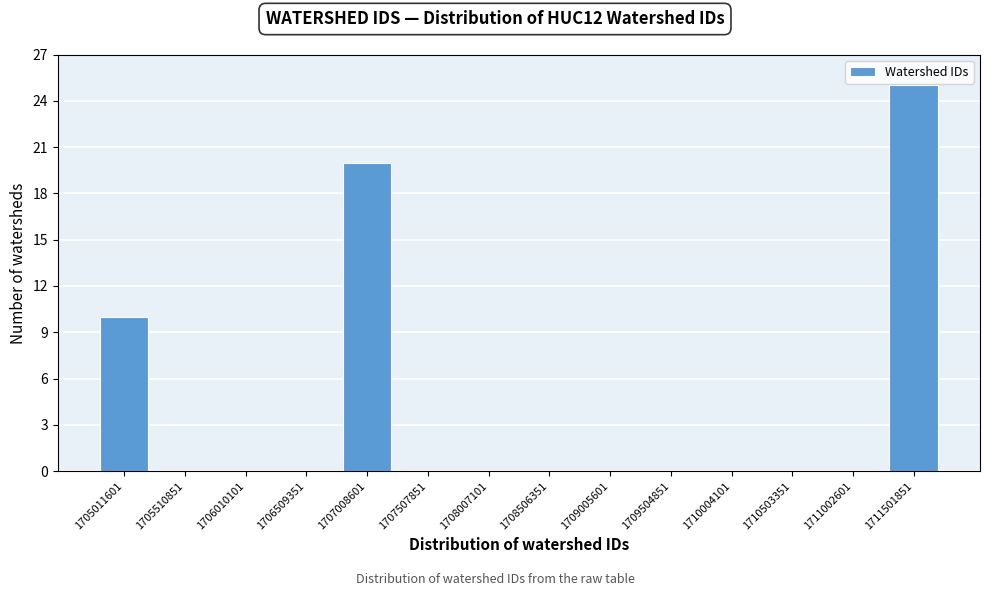

Reading right to left, what are all the values shown in this chart?

1711501851=25	1711002601=0	1710503351=0	1710004101=0	1709504851=0	1709005601=0	1708506351=0	1708007101=0	1707507851=0	1707008601=20	1706509351=0	1706010101=0	1705510851=0	1705011601=10